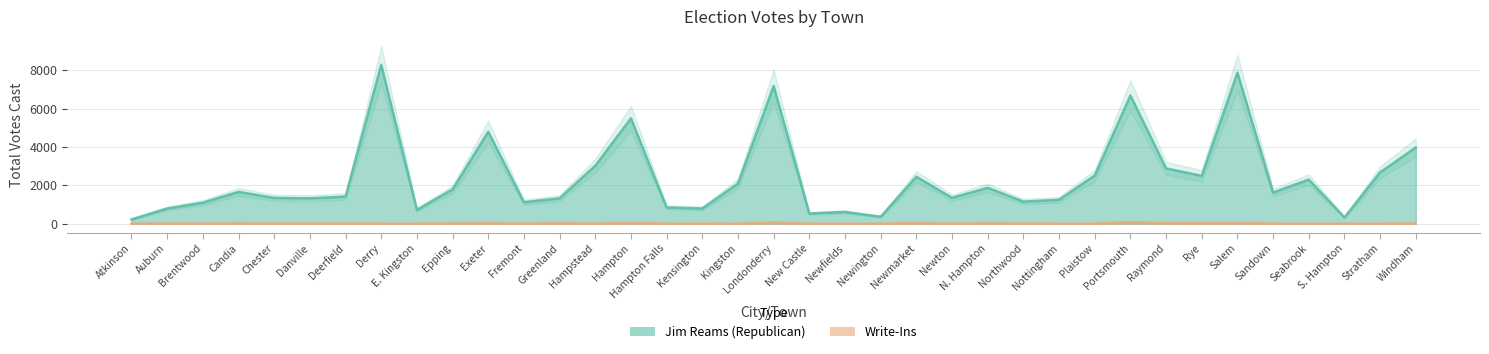

Where does the Write-Ins series first go above 3?

Atkinson